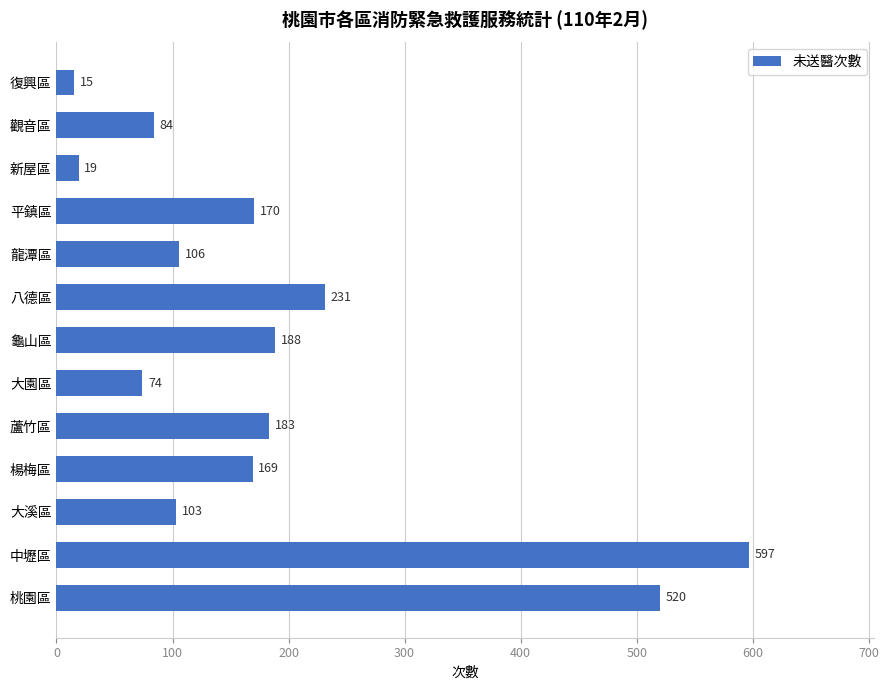

The value at 平鎮區 is 92. True or false?

False